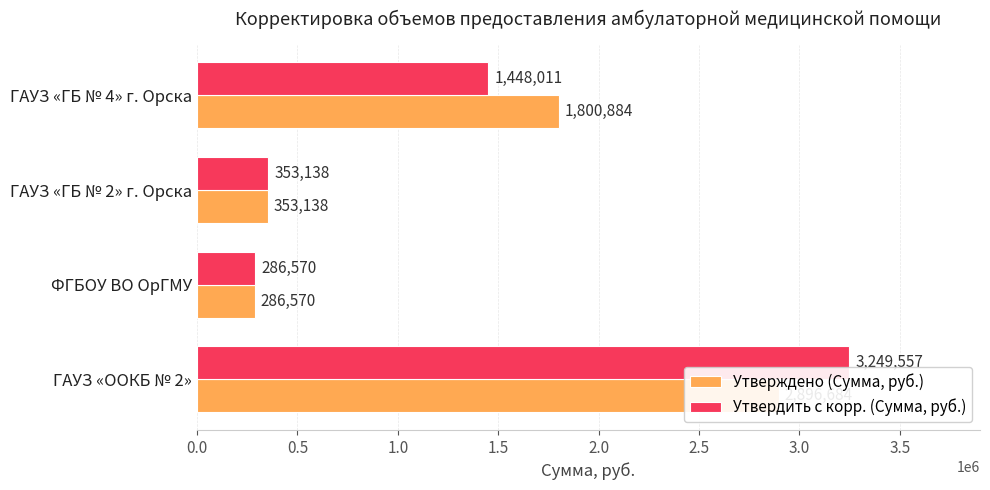

Which series changed the most between ГАУЗ «OOКБ № 2» and ФГБОУ ВО ОрГМУ?

Утвердить с корр. (Сумма, руб.)